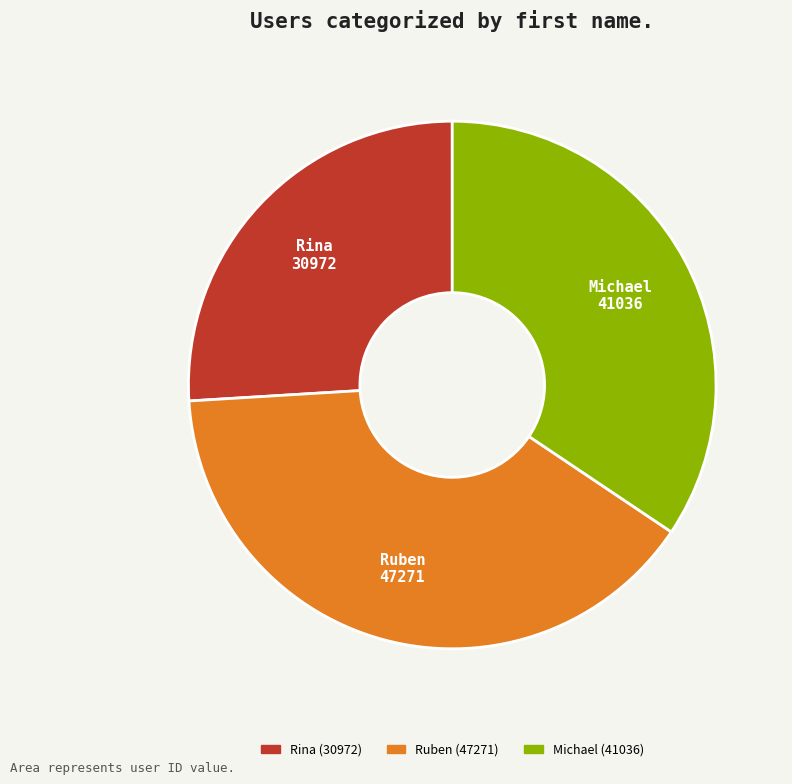

Is it true that Michael is 34% of the pie?

True